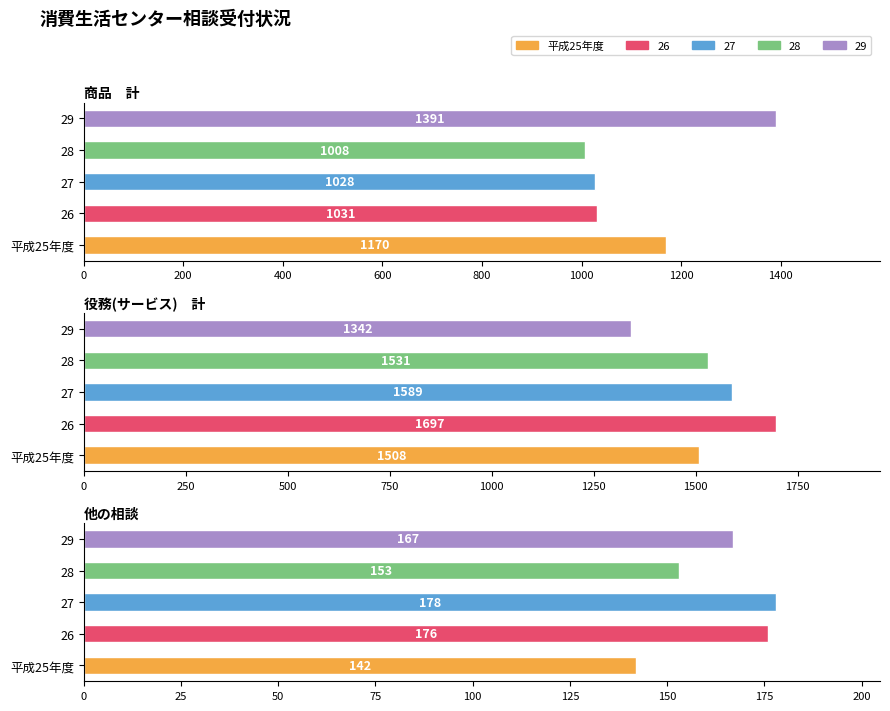

What is the difference between the 平成25年度 values at 役務(サービス)　計 and 商品　計?

338